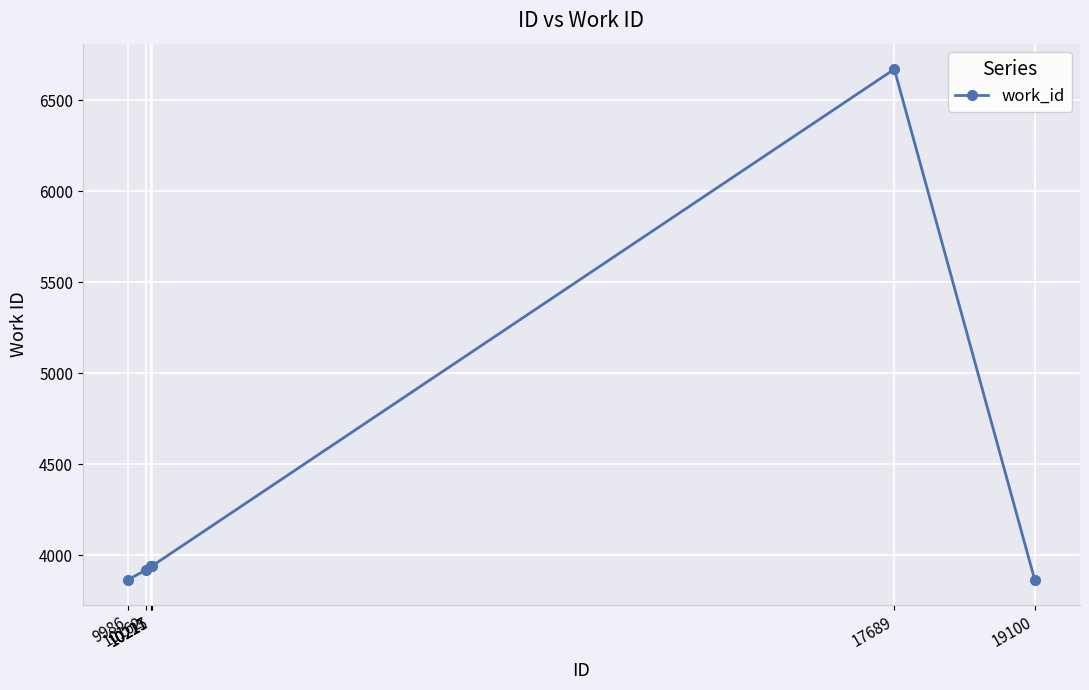

Is it true that the value at 10215 is 3939?

True